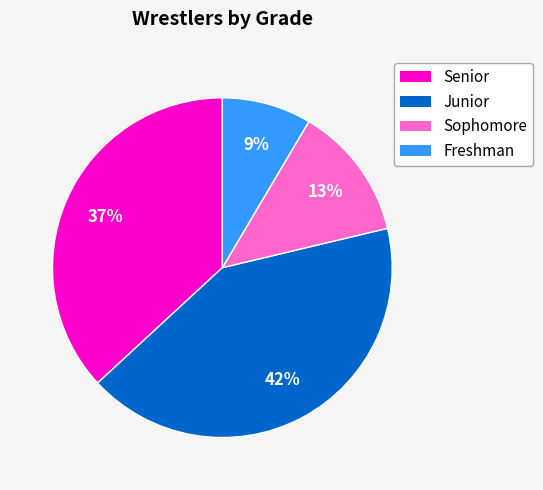

To the nearest percent, what is the average slice percentage?

25%